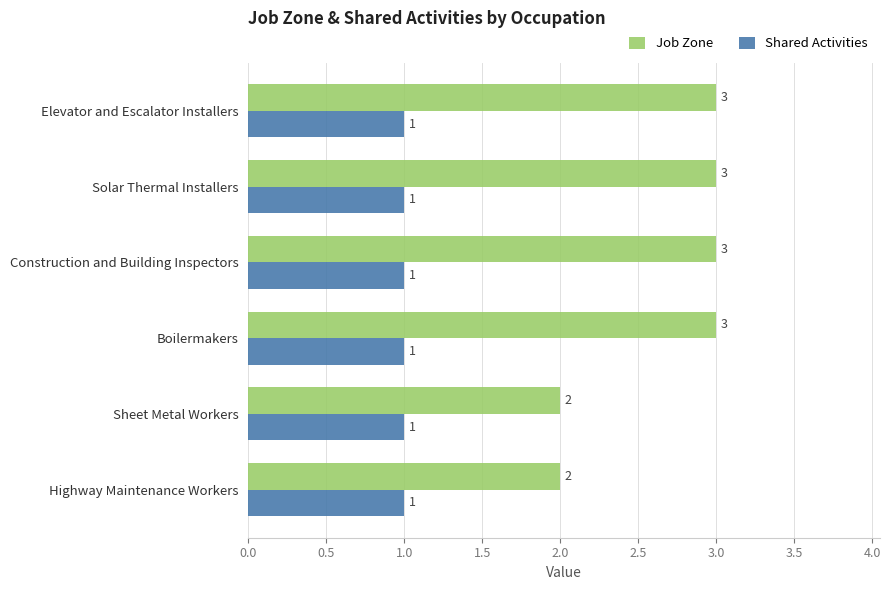

True or false: Shared Activities has a value of 1 at Solar Thermal Installers.

True